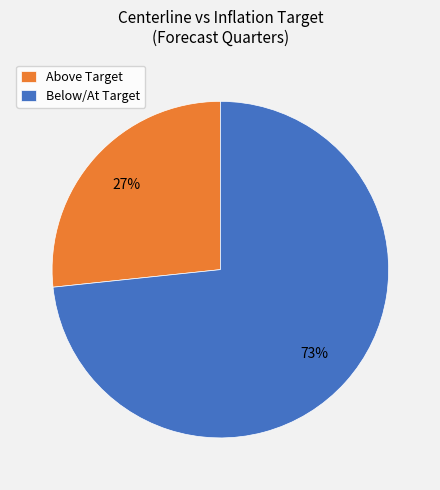

Count the number of slices in the pie.

2